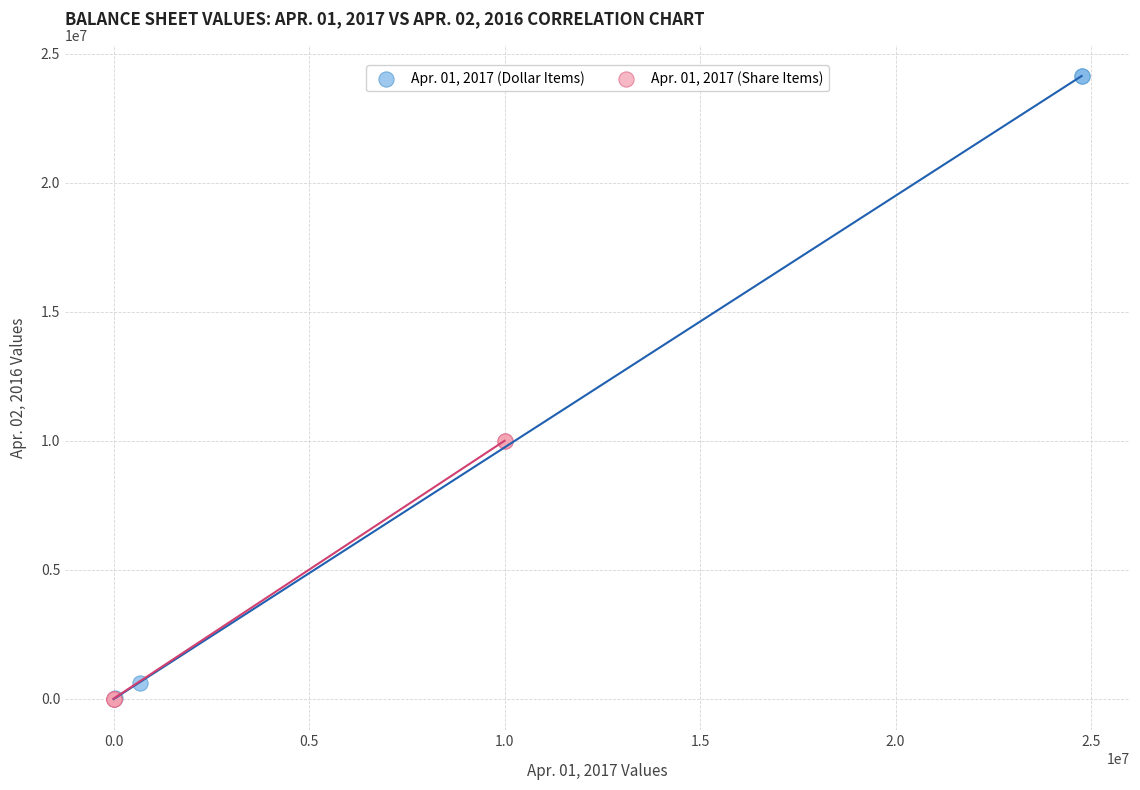

Which series reaches the maximum Y coordinate?

Apr. 01, 2017 (Dollar Items)